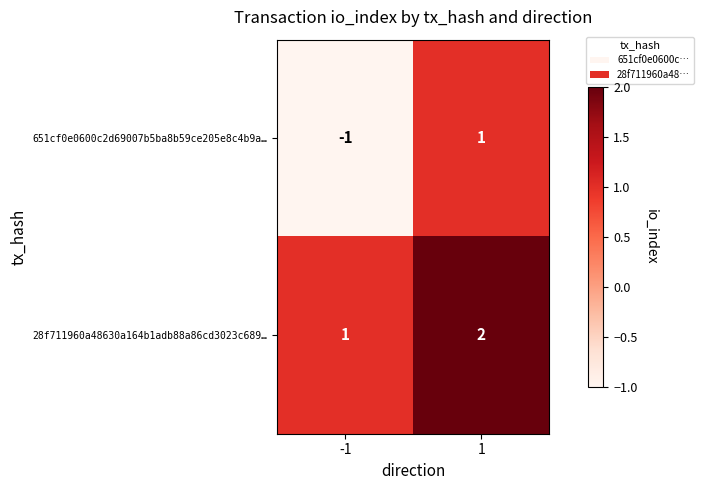

What is the sum of the 28f711960a48630a164b1adb88a86cd3023c689… values at -1 and 1?

3